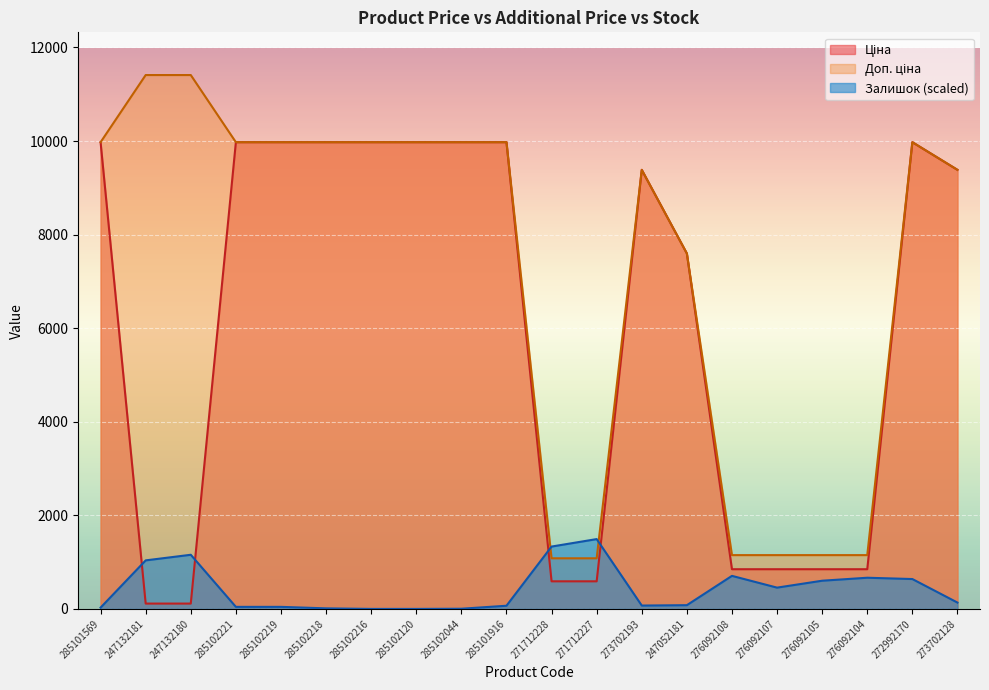

What is the sum of all Ціна values?

120941.1